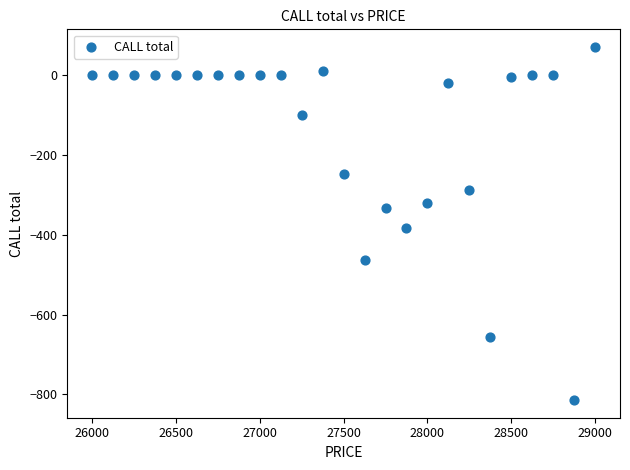

What Y value in the scatter plot is closest to -372?

-383